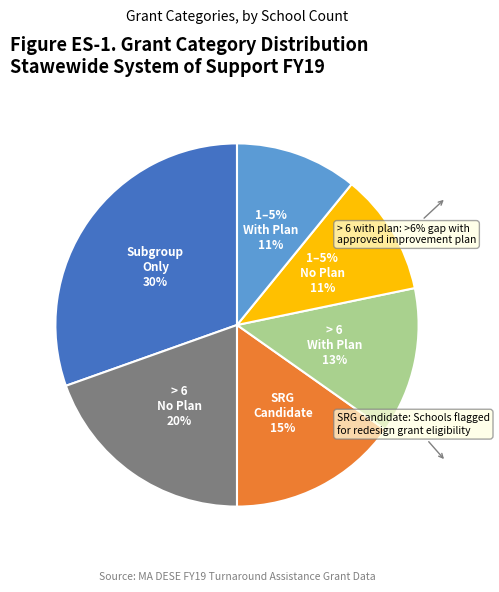

Approximately how many times larger is the value at Subgroup only compared to 1-5% No Plan?

2.8